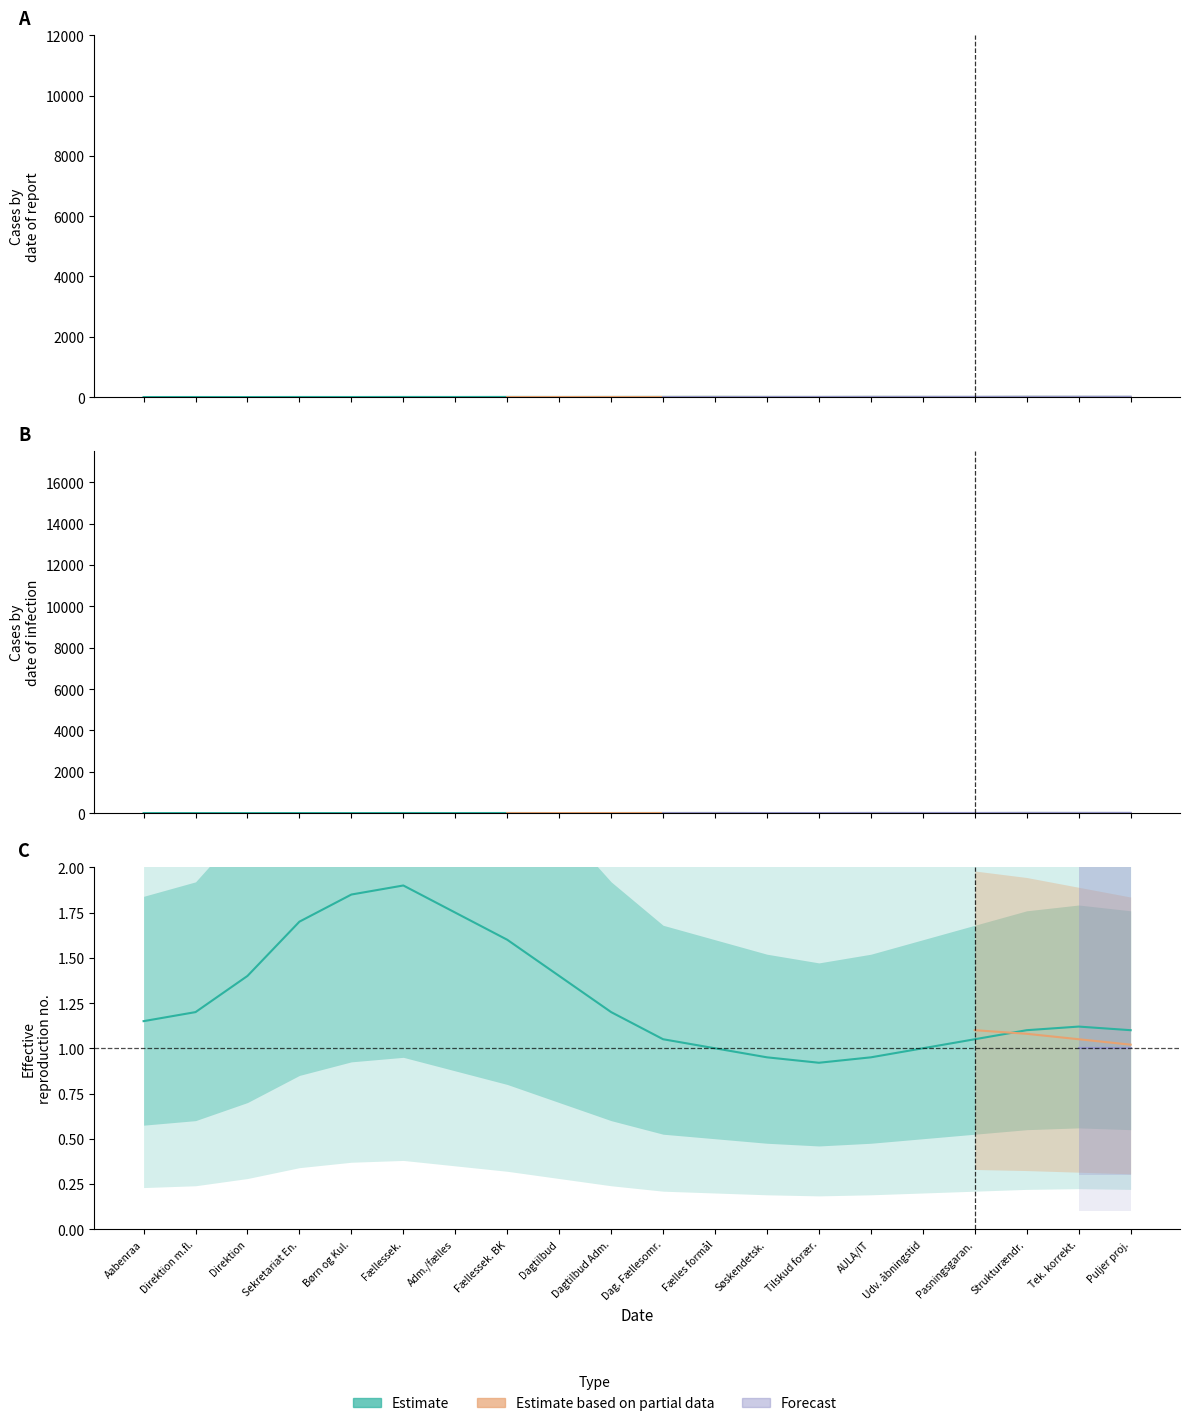

What is the difference between the second highest and second lowest values in the Estimate based on partial data series?

5